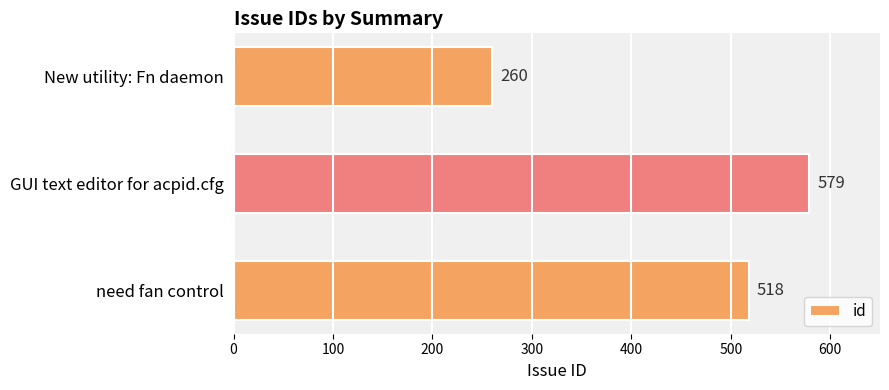

Reading top to bottom, extract all data points from this chart.

260	579	518